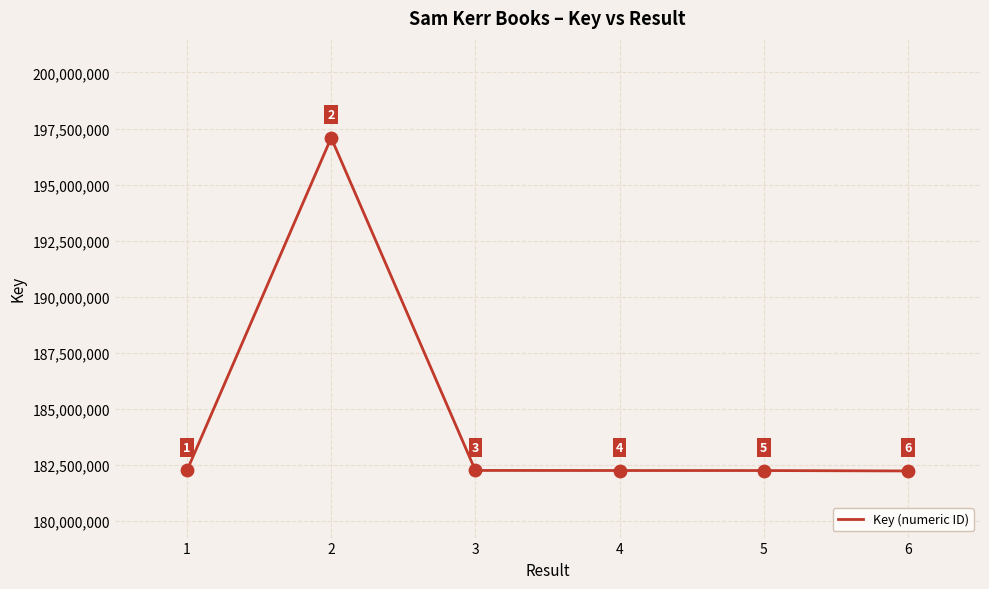

Which has a higher value, 2 or 6?

2